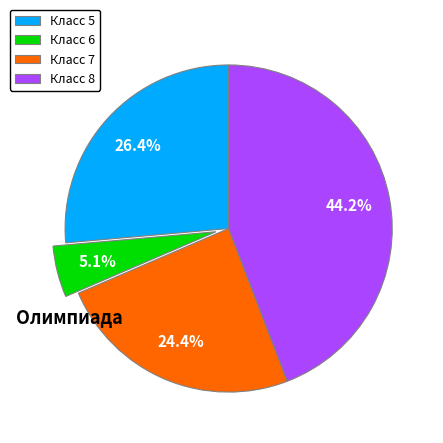

How much of the chart is everything except Класс 6?

94.9%